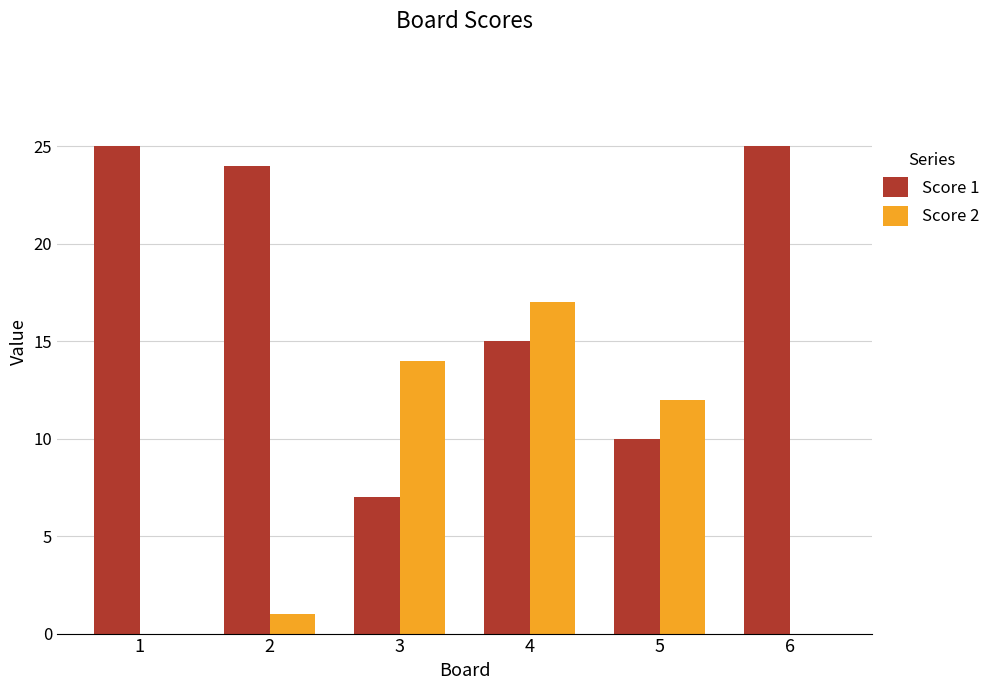

At which category is the sum across all series the highest?

4